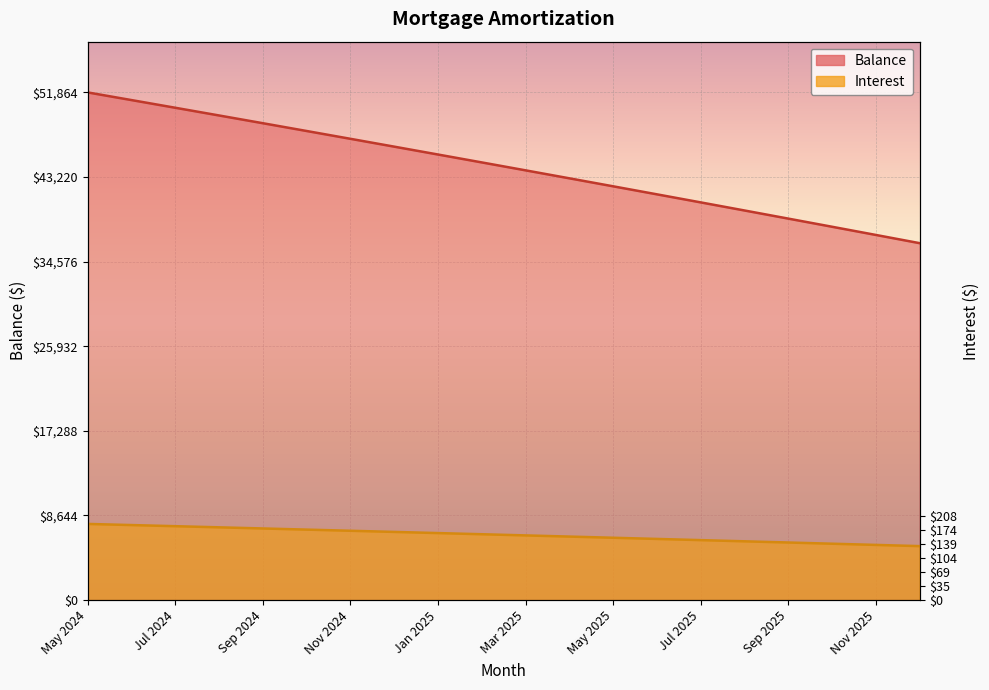

What is the maximum value for Balance?

51864.0